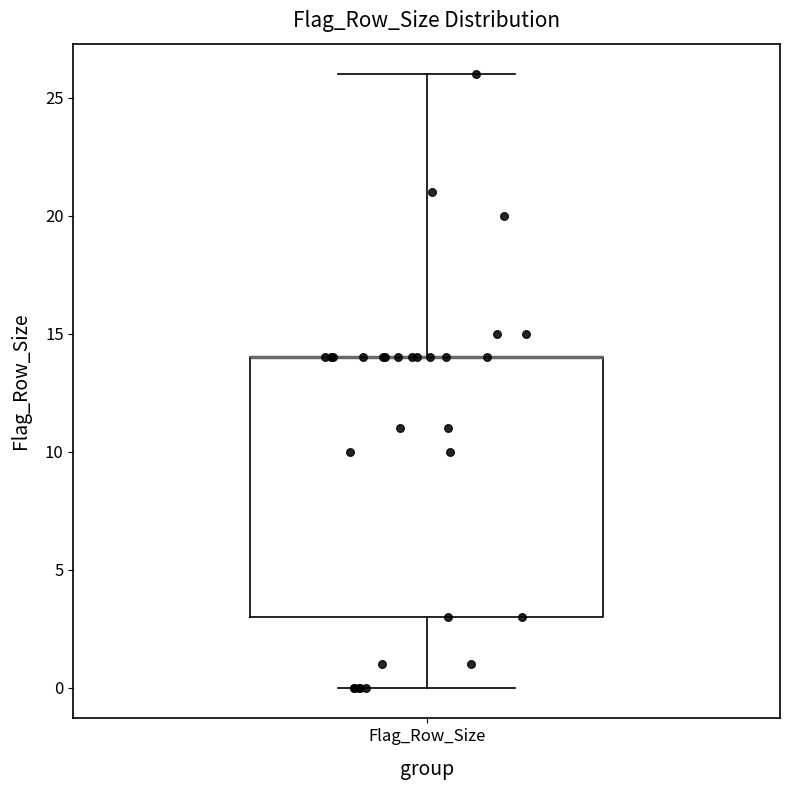

Where does the upper whisker of the box for Flag_Row_Size end on the y-axis? The values are not printed on the chart, so give them approximately, as read against the axis.

26